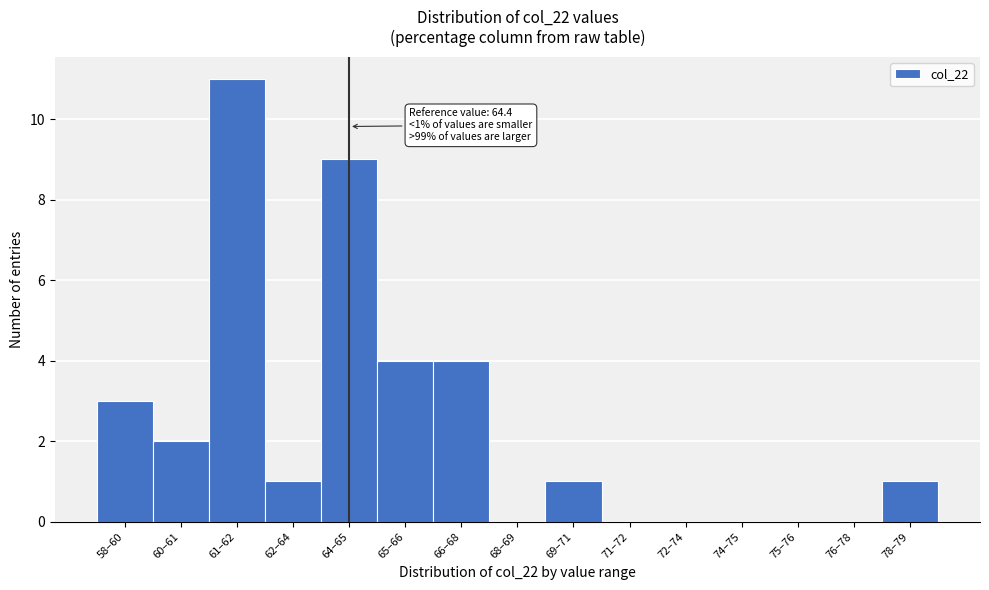

Reading right to left, transcribe all the data shown in this chart.

78–79=1	76–78=0	75–76=0	74–75=0	72–74=0	71–72=0	69–71=1	68–69=0	66–68=4	65–66=4	64–65=9	62–64=1	61–62=11	60–61=2	58–60=3